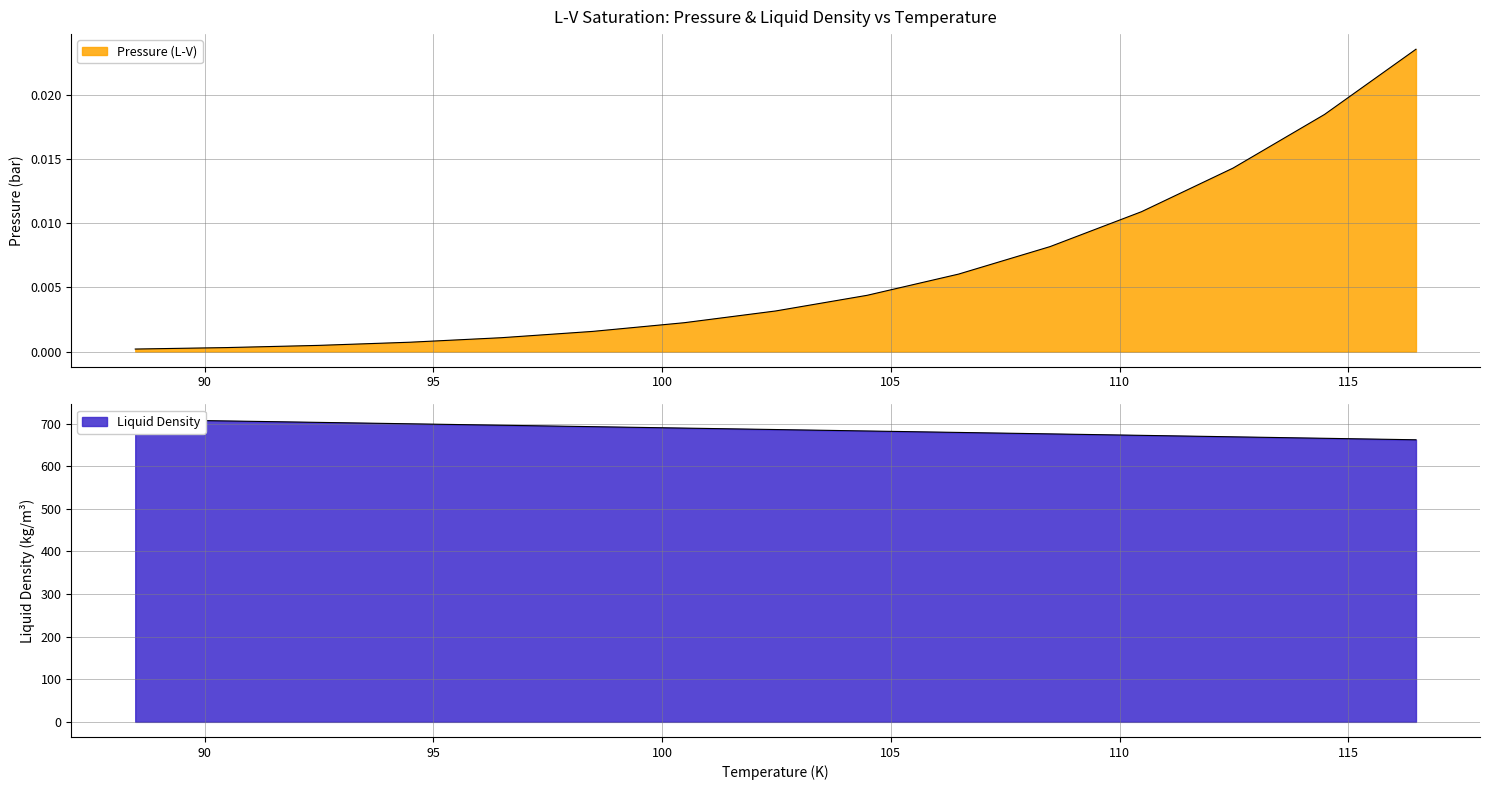

At which label does Liquid Density reach its minimum?

116.48